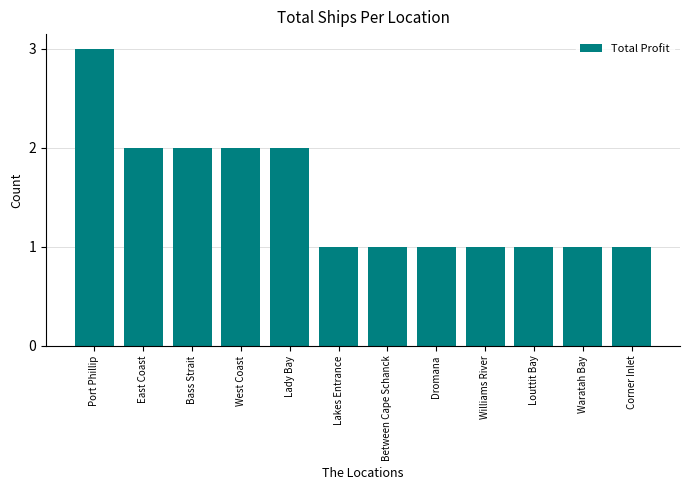

Which has a higher value, Waratah Bay or Port Phillip?

Port Phillip